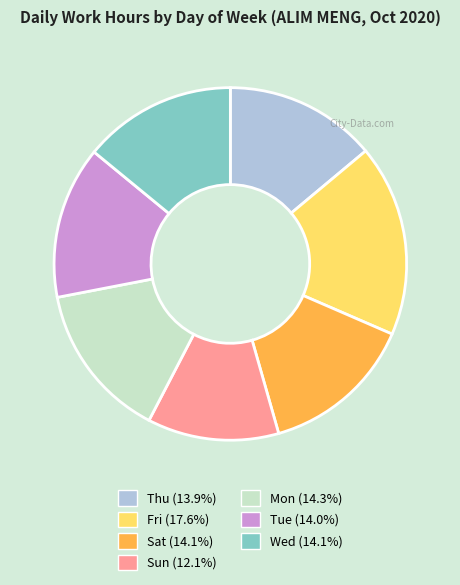

Between Thu and Sun, which is larger?

Thu